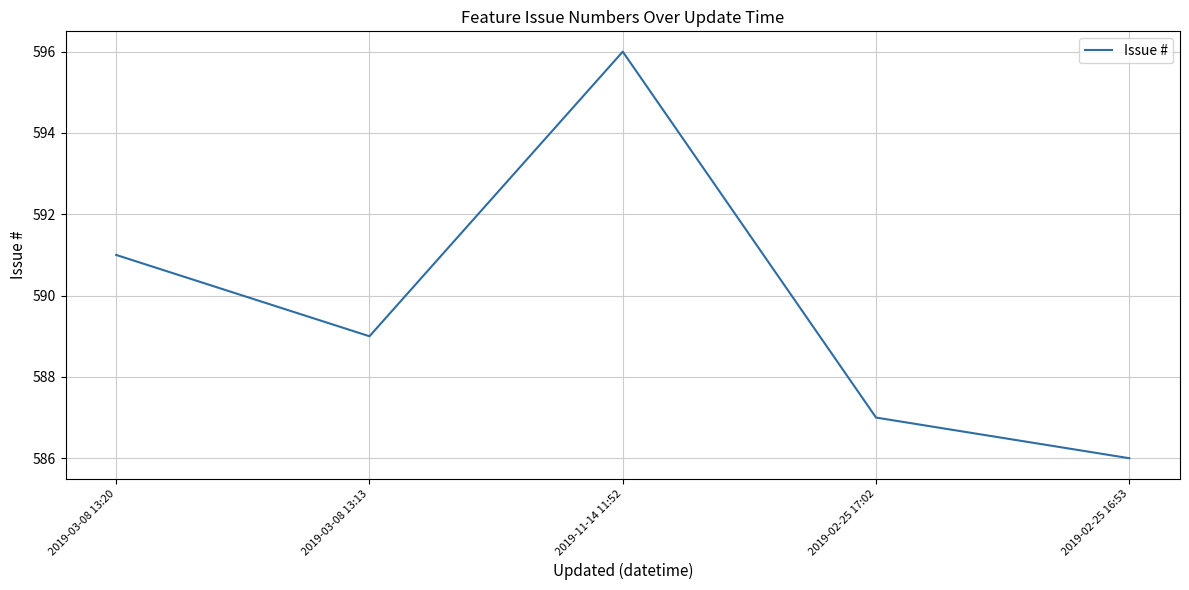

Does the chart display data point markers on the line(s)?

No